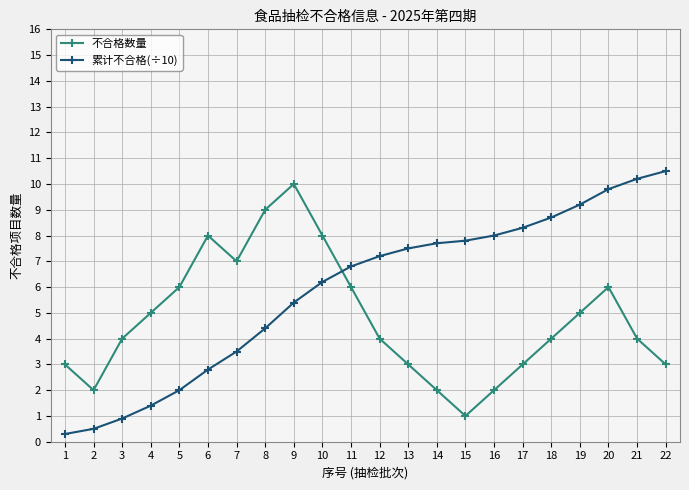

How many series are shown in this chart?

2